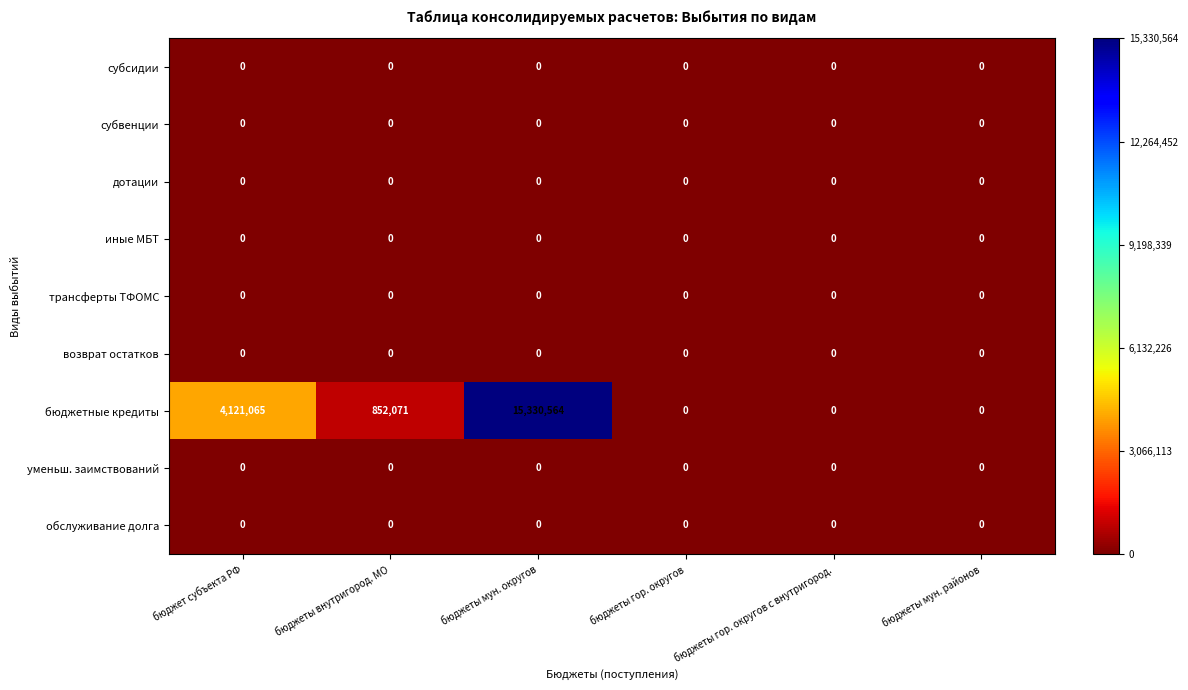

What is the maximum value shown in the chart?

15330564